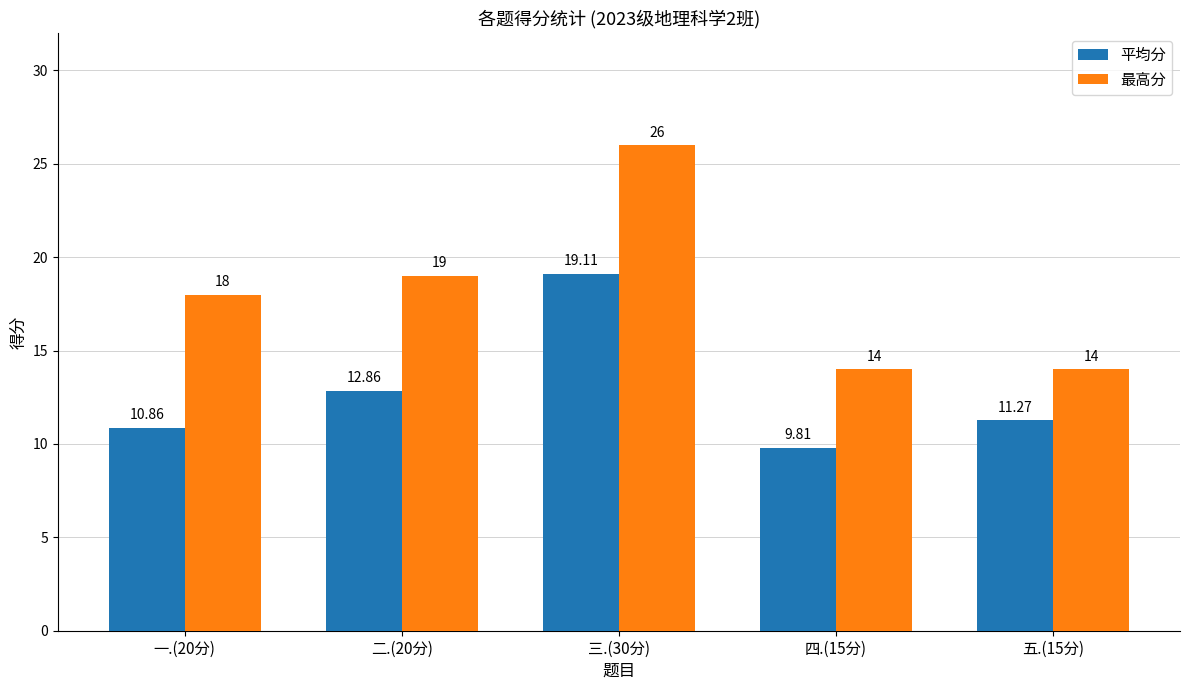

What is the label of the 5th bar from the right?

一.(20分)